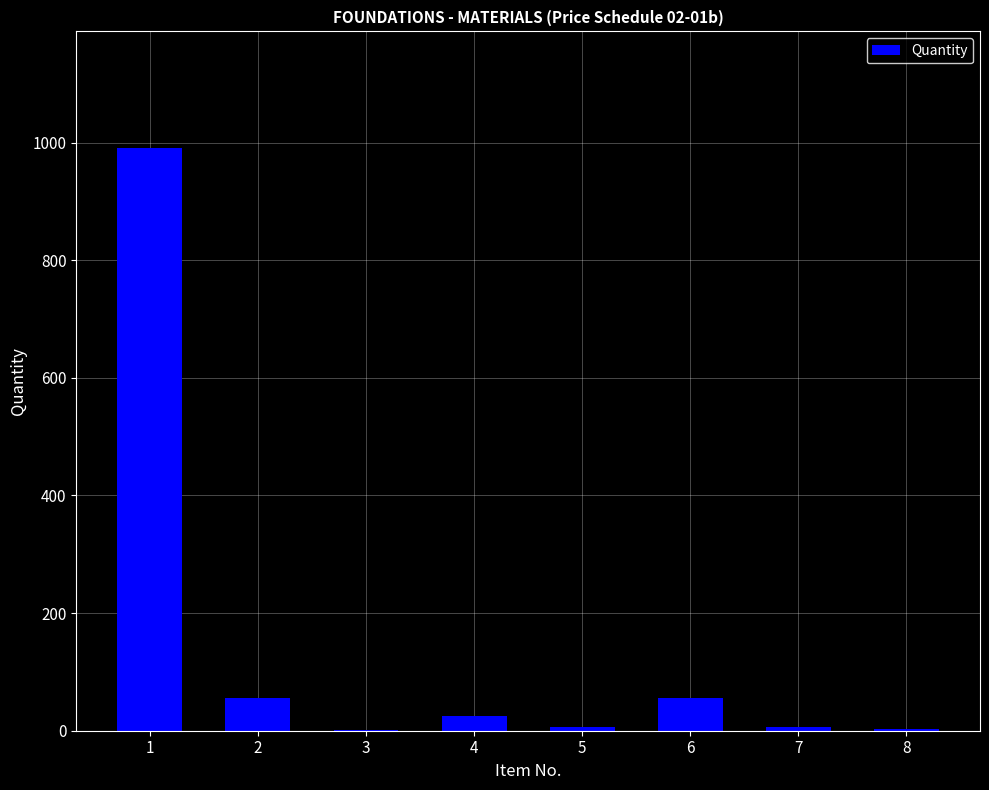

What is the maximum value shown in the chart?

991.0